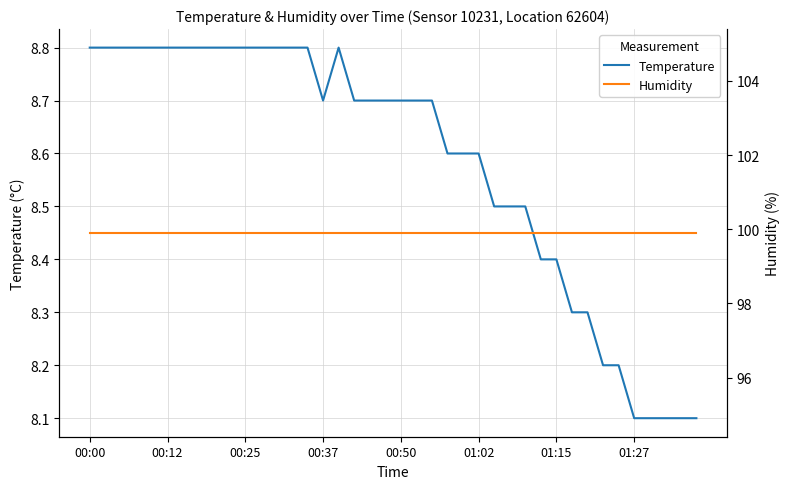

Reading left to right, extract all data points from this chart.

Temperature: 8.8	8.8	8.8	8.8	8.8	8.8	8.8	8.8	8.8	8.8	8.8	8.8	8.8	8.8	8.8	8.7	8.8	8.7	8.7	8.7	8.7	8.7	8.7	8.6	8.6	8.6	8.5	8.5	8.5	8.4	8.4	8.3	8.3	8.2	8.2	8.1	8.1	8.1	8.1	8.1
Humidity: 99.9	99.9	99.9	99.9	99.9	99.9	99.9	99.9	99.9	99.9	99.9	99.9	99.9	99.9	99.9	99.9	99.9	99.9	99.9	99.9	99.9	99.9	99.9	99.9	99.9	99.9	99.9	99.9	99.9	99.9	99.9	99.9	99.9	99.9	99.9	99.9	99.9	99.9	99.9	99.9